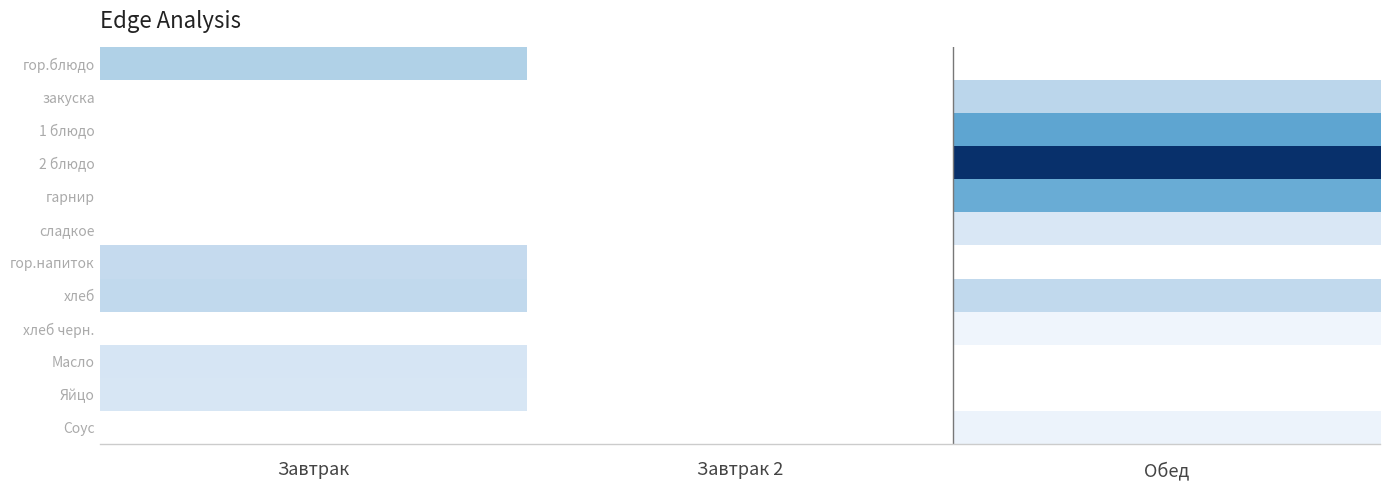

List the series in order of their peak value, lowest first.

хлеб черн., Соус, сладкое, Яйцо, Масло, гор.напиток, хлеб, закуска, гор.блюдо, гарнир, 1 блюдо, 2 блюдо